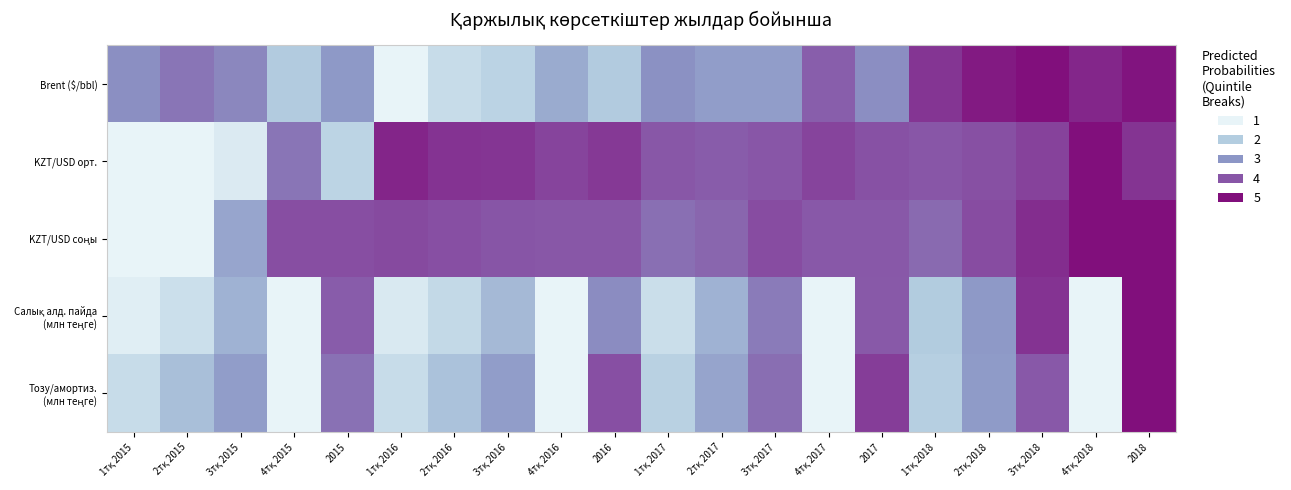

At which category is the sum across all series the highest?

2018